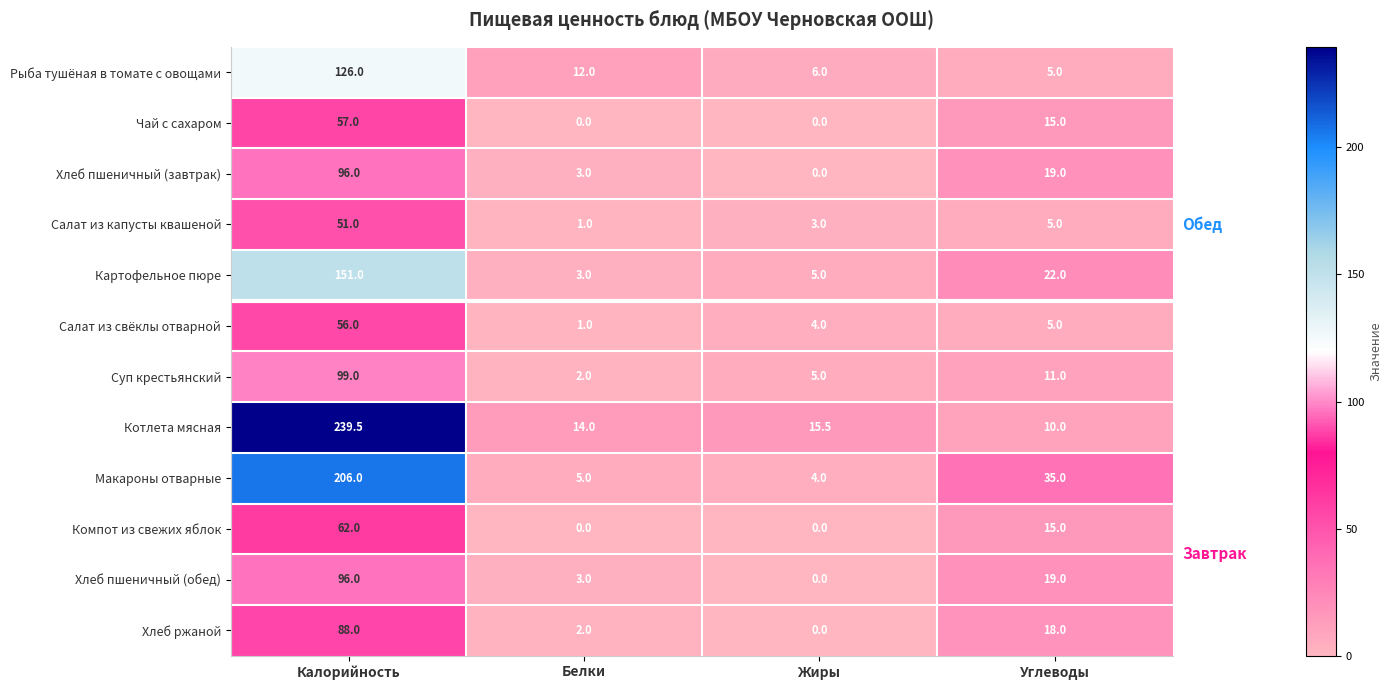

What is the difference between the maximum and minimum values in the Салат из свёклы отварной series?

55.0